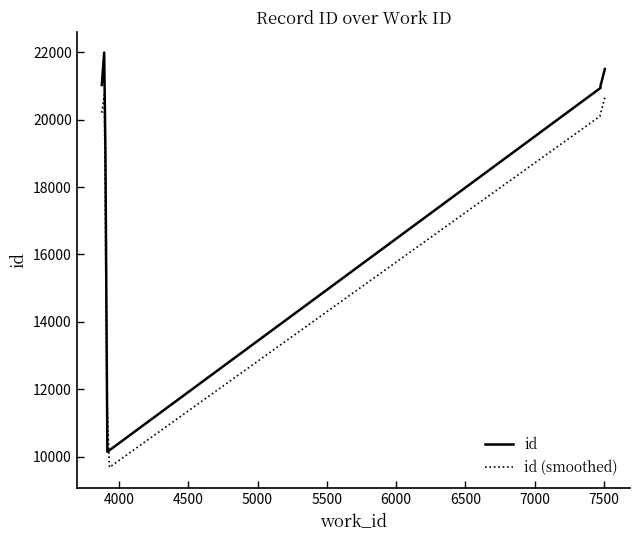

Rank the categories by value from highest to lowest.

3893, 7507, 7507, 3876, 3876, 3876, 7476, 7475, 3902, 3916